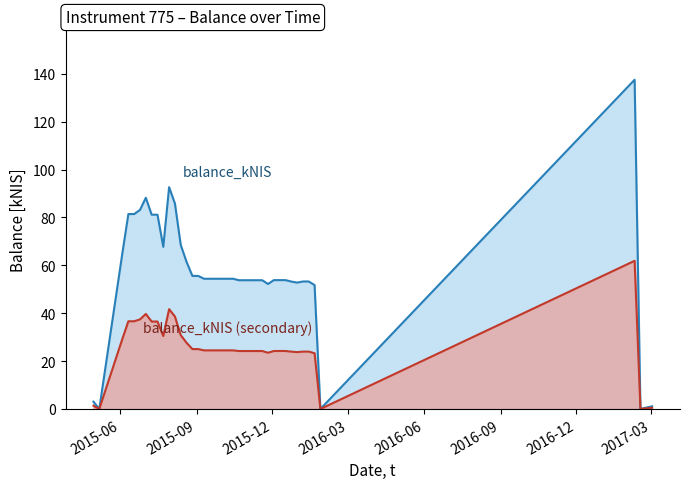

True or false: the data shows 55.6 at 2015-08-27.

True